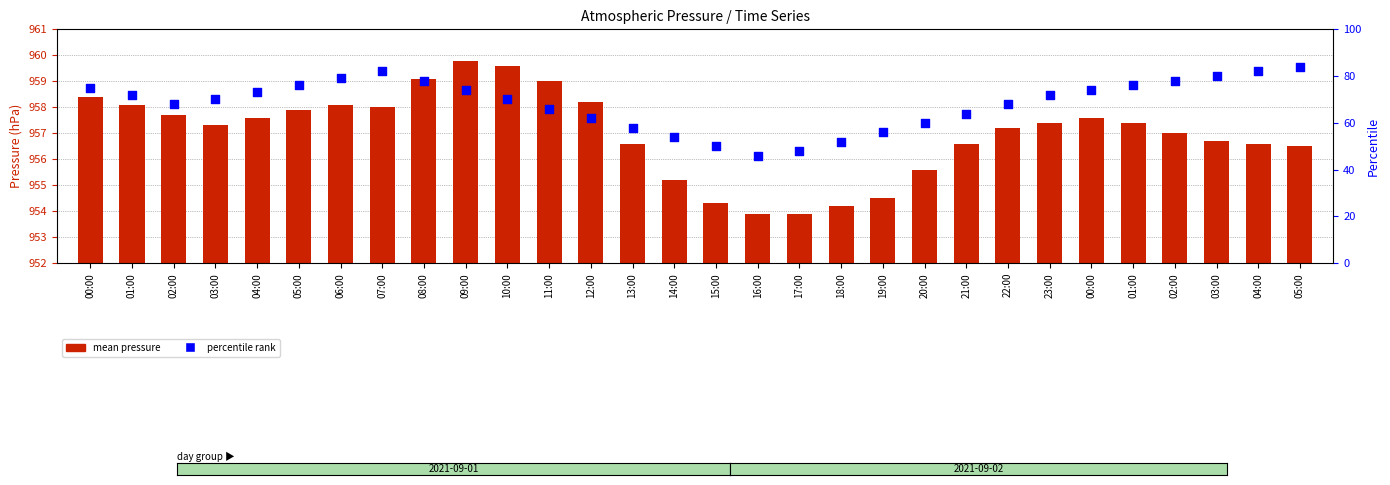

At which category is the sum across all series the highest?

05:00